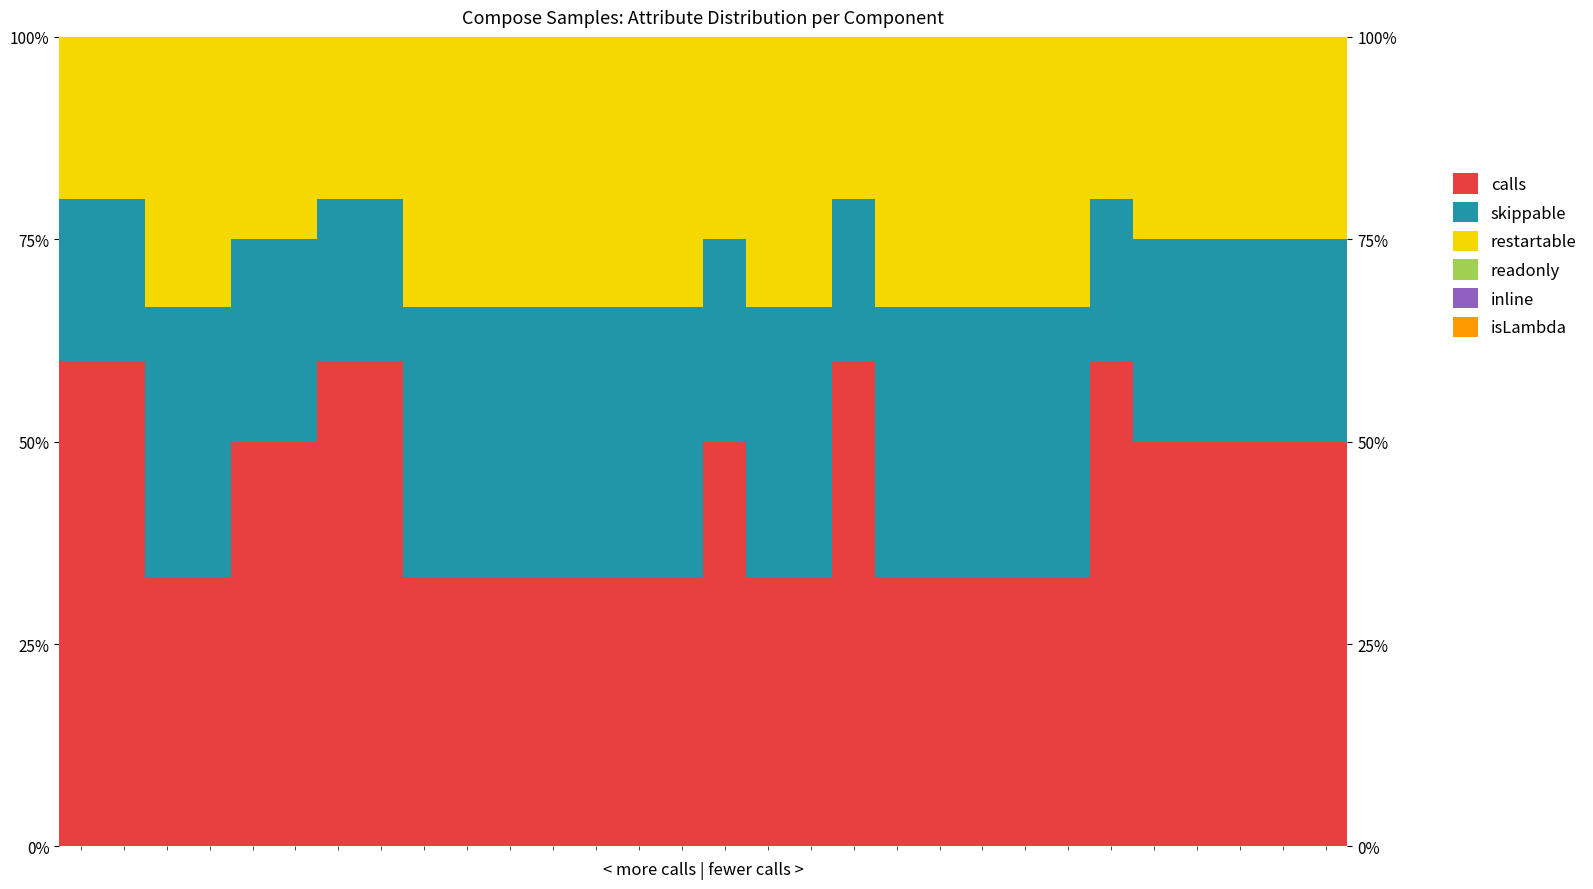

How many bars are there in total?

180